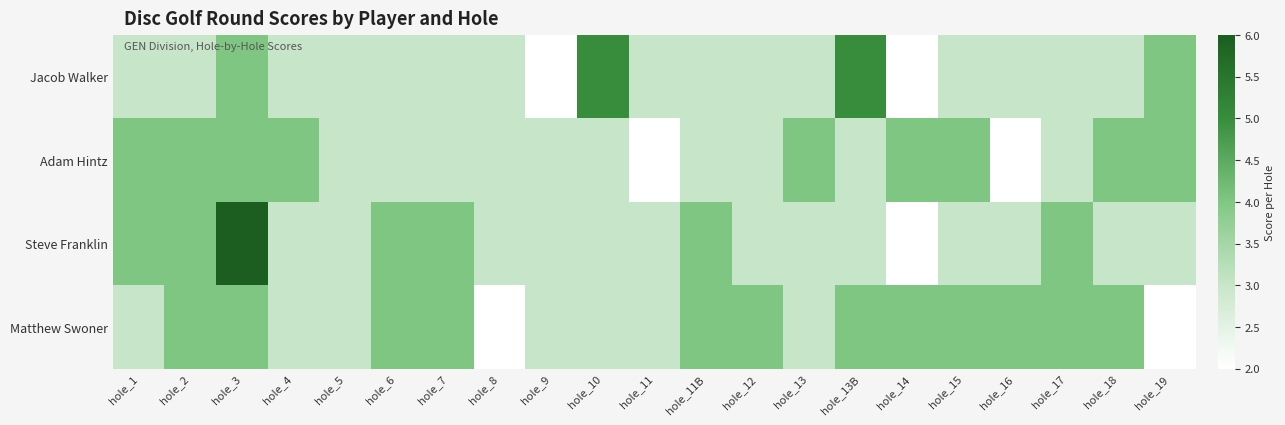

What is the total value across all series at hole_10?

14